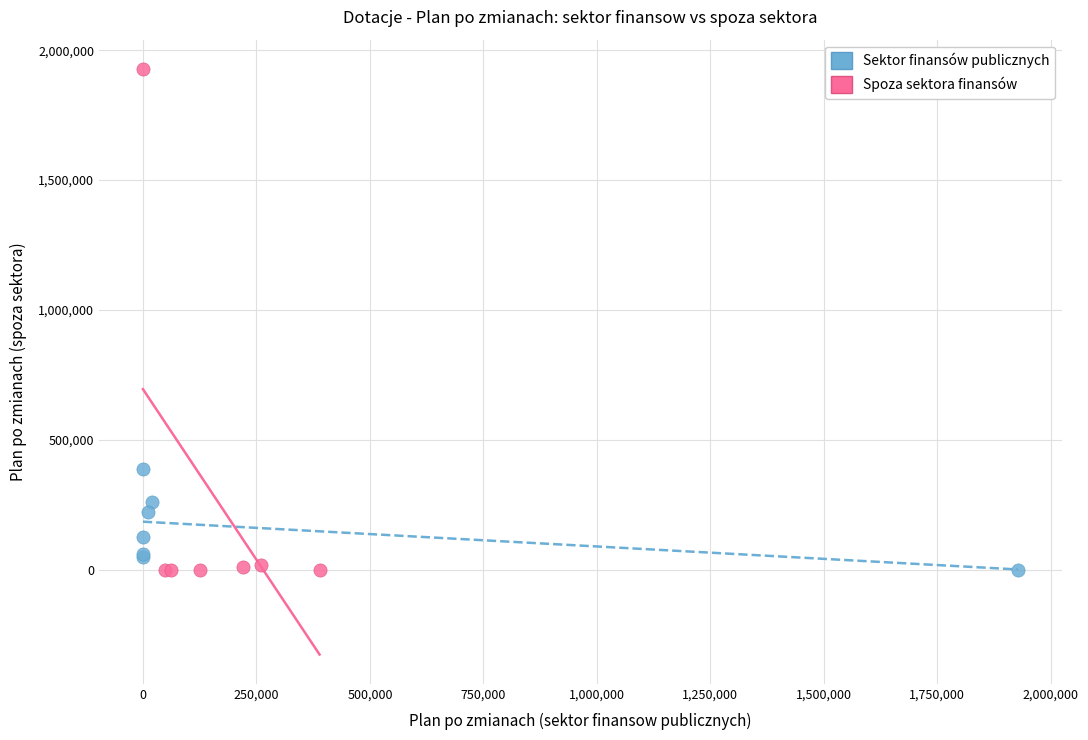

Which series contains the highest Y value?

Spoza sektora finansów